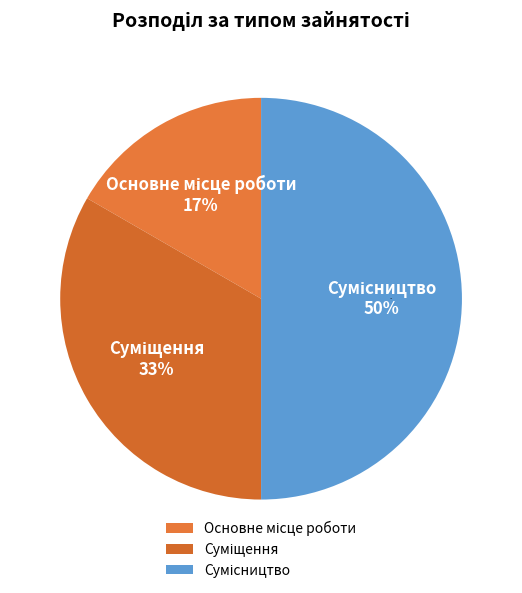

To the nearest percent, what is the combined percentage of Суміщення and Сумісництво?

83%